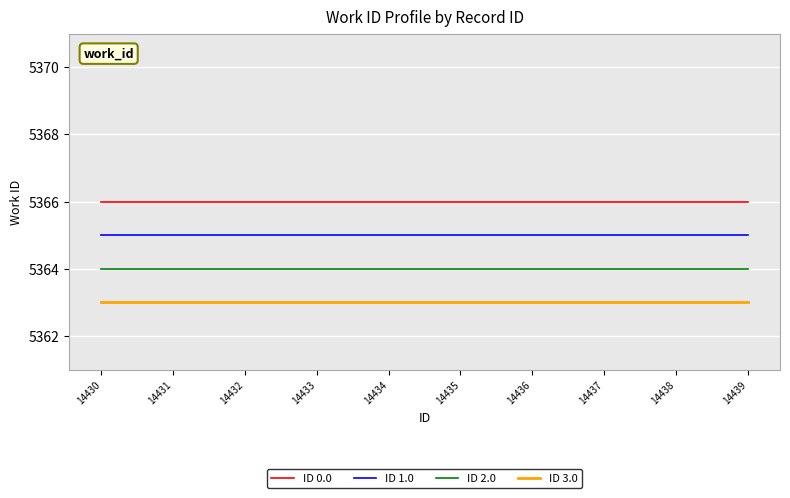

Rank the series by their maximum value, from lowest to highest.

ID 3.0, ID 2.0, ID 1.0, ID 0.0